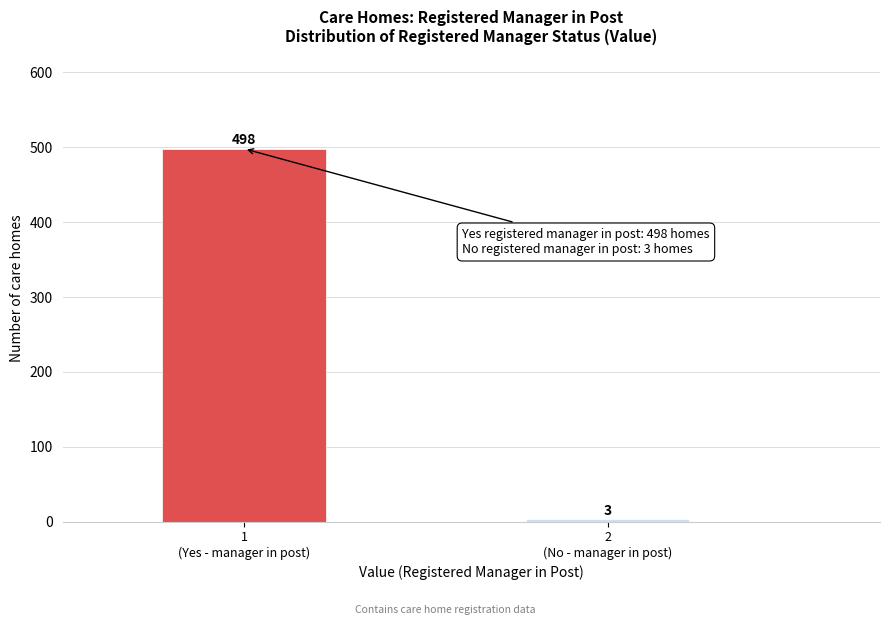

Reading right to left, list all the values displayed in this chart.

3	498